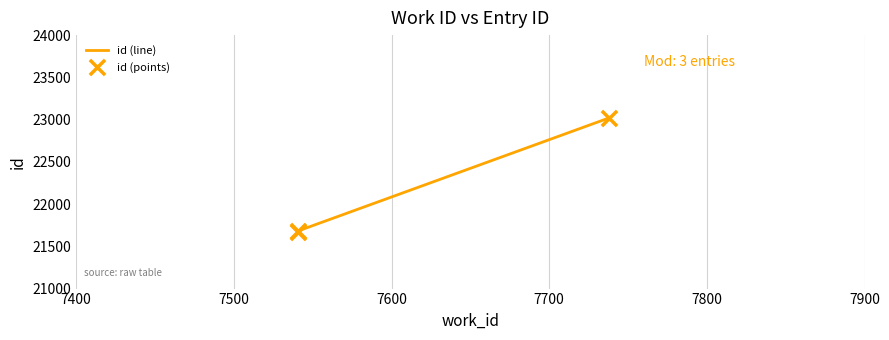

What are all the series names shown in the legend?

id (line), id (points)